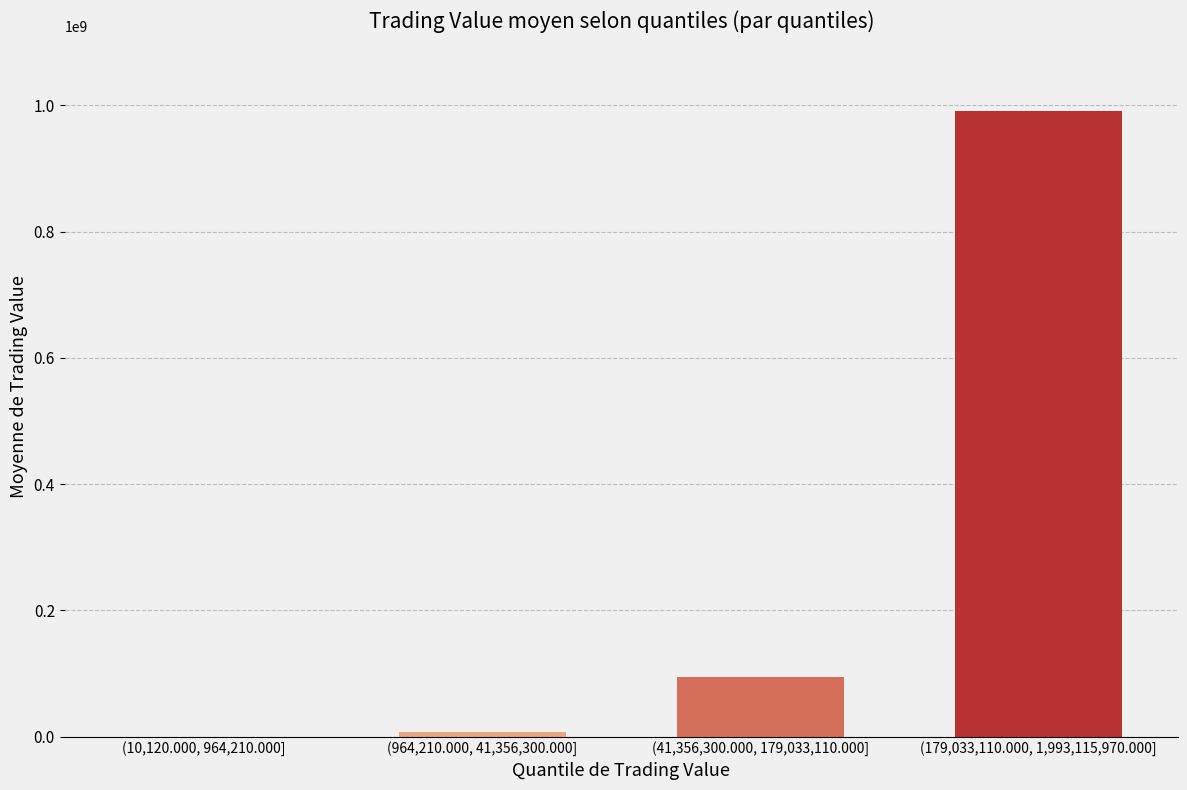

Reading left to right, what are all the values shown in this chart?

(10,120.000, 964,210.000]=249146.7	(964,210.000, 41,356,300.000]=7908303.3	(41,356,300.000, 179,033,110.000]=95027596.7	(179,033,110.000, 1,993,115,970.000]=991022603.3